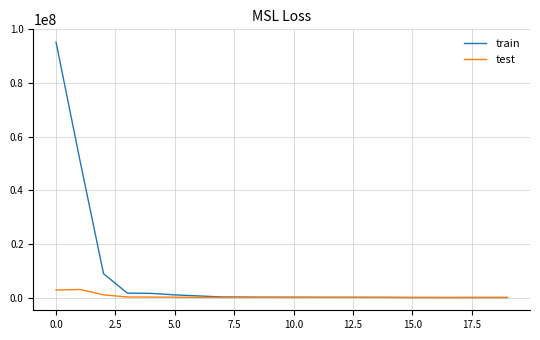

List the series in order of their peak value, lowest first.

test, train